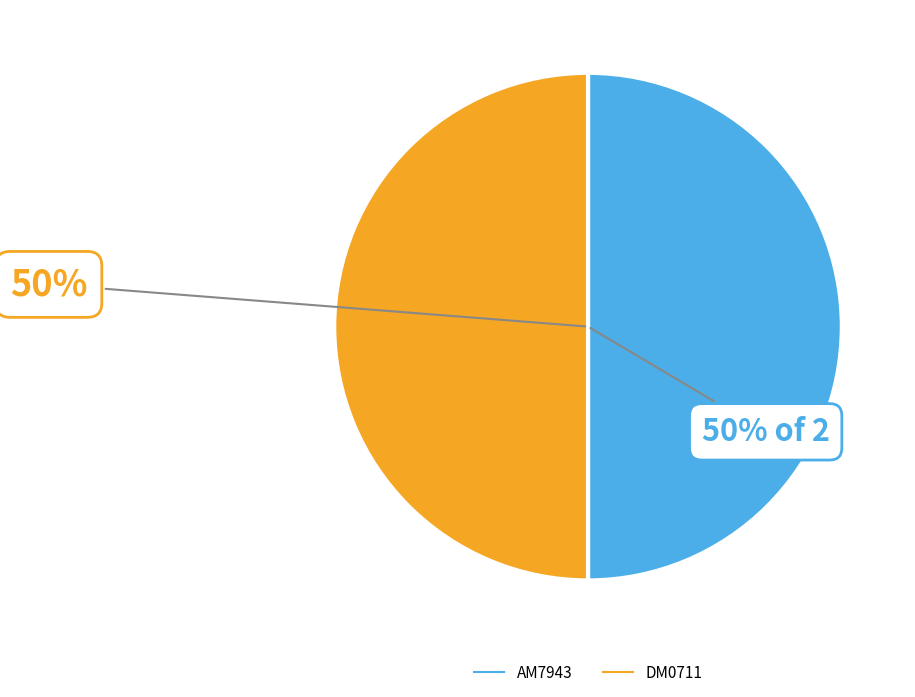

Count the number of slices in the pie.

2